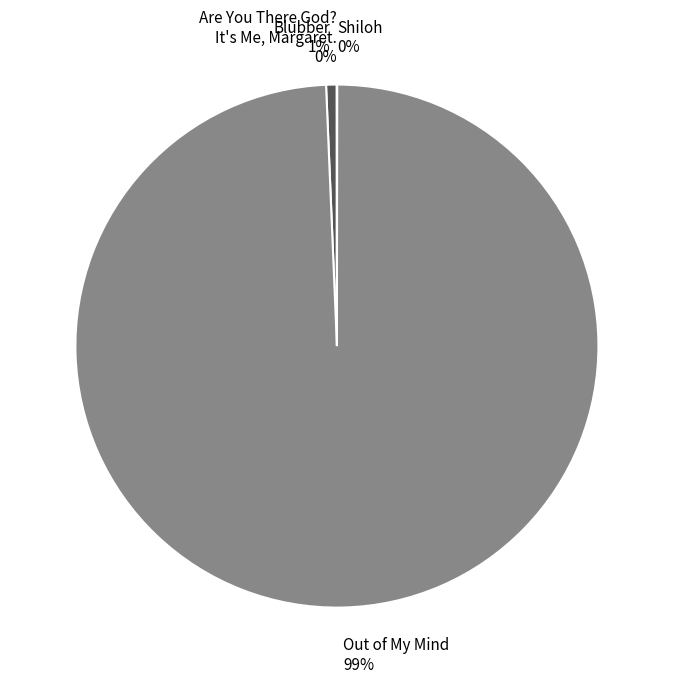

To the nearest percent, what portion does Blubber represent?

1%